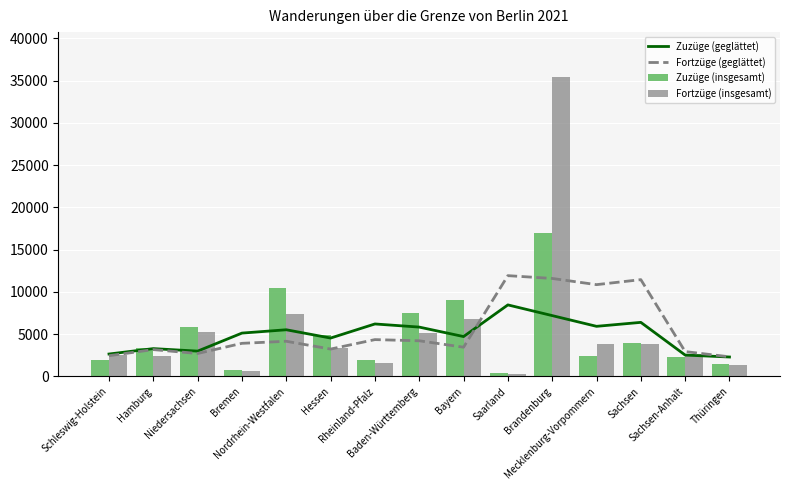

Reading left to right, transcribe all the data shown in this chart.

Zuzüge (geglättet): 2649	3290	2993	5126	5520	4539	6207	5836	4716	8462	7196	5927	6396	2526	2296
Fortzüge (geglättet): 2450	3173	2712	3915	4158	3235	4355	4216	3456	11924	11592	10859	11451	2938	2319
Zuzüge (insgesamt): 1974	3325	5889	786	10507	4898	1967	7459	9020	421	16951	2392	3947	2295	1471
Fortzüge (insgesamt): 2542	2358	5252	698	7352	3333	1559	5178	6796	293	35430	3852	3861	2663	1376